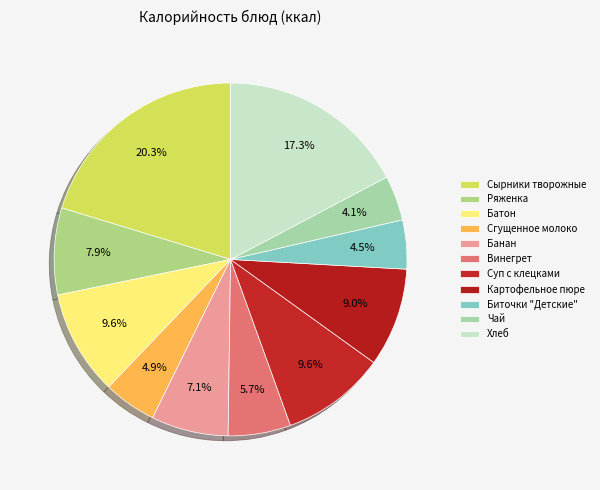

Count the number of slices in the pie.

11